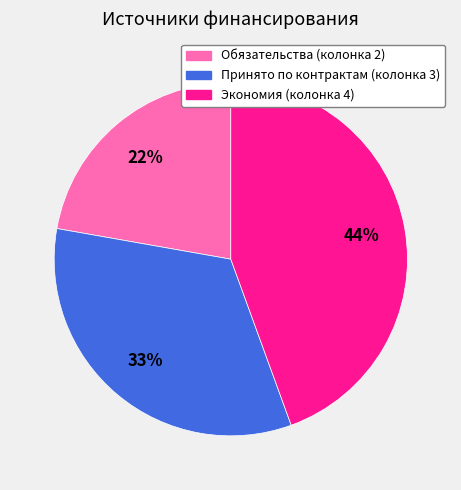

Is there a majority slice in this chart?

No